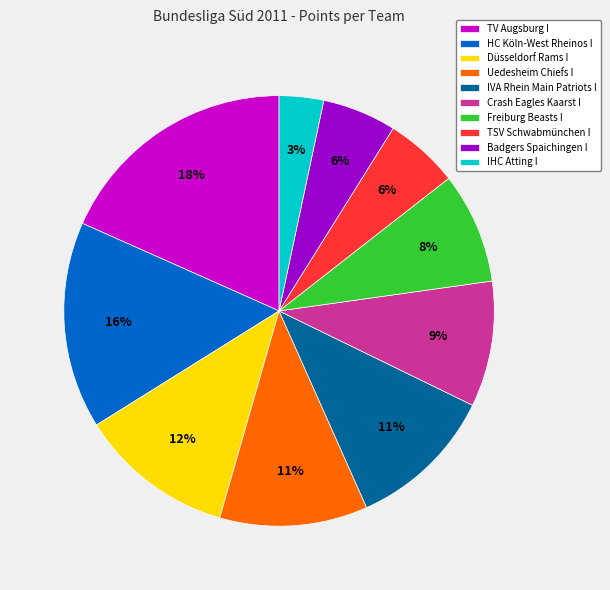

To the nearest percent, what is the combined percentage of TV Augsburg I and HC Köln-West Rheinos I?

34%